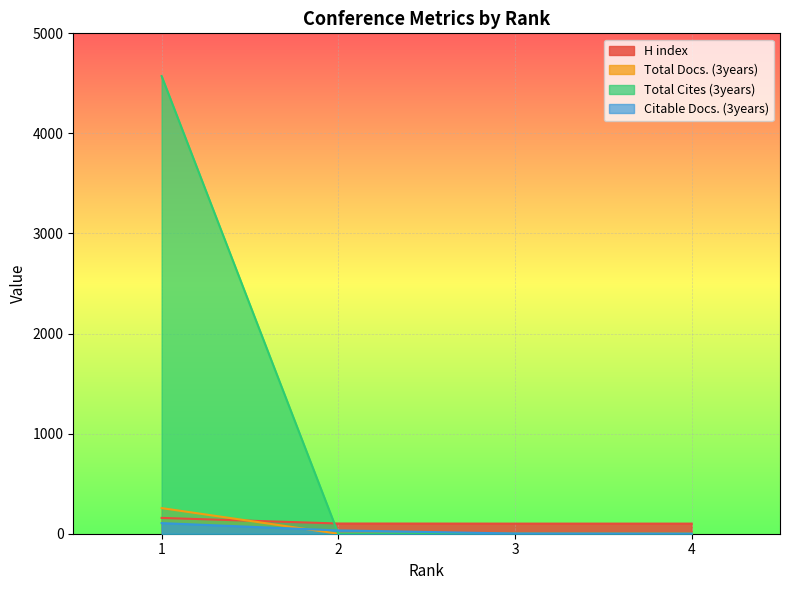

What are all the series names shown in the legend?

H index, Total Docs. (3years), Total Cites (3years), Citable Docs. (3years)